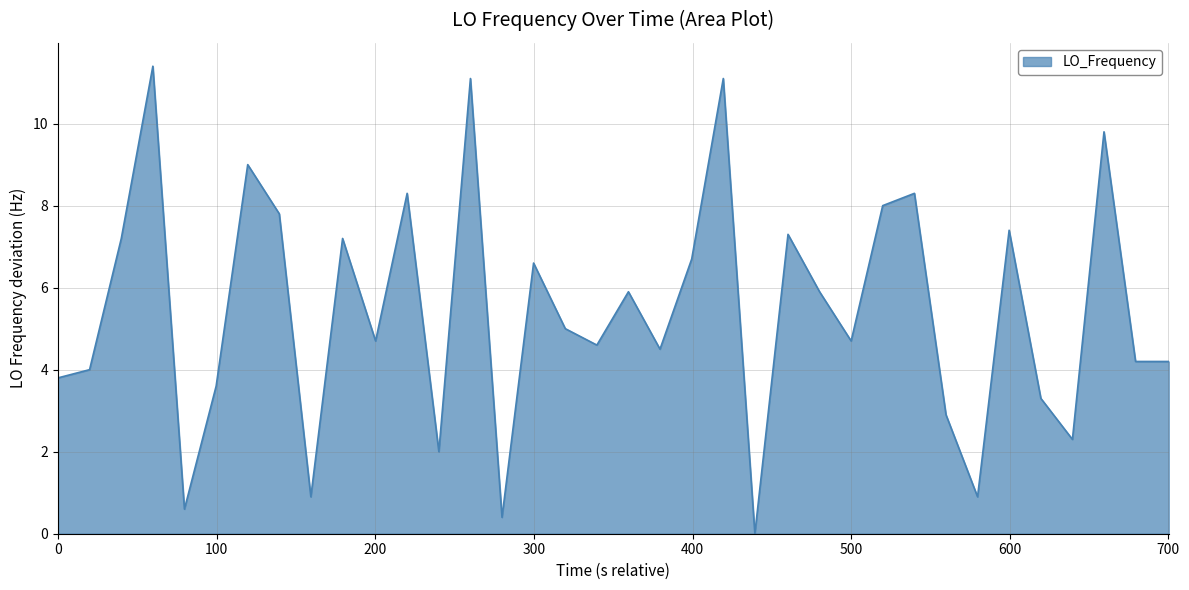

What is the difference between the maximum and minimum values?

11.4